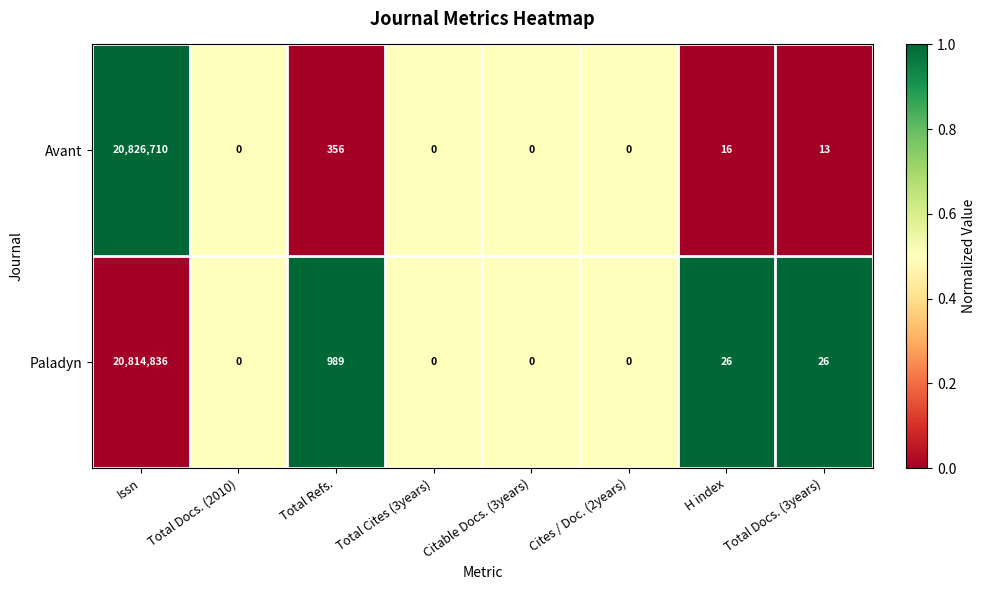

Reading right to left, list all the values displayed in this chart.

Avant: Total Docs. (3years)=13	H index=16	Cites / Doc. (2years)=0	Citable Docs. (3years)=0	Total Cites (3years)=0	Total Refs.=356	Total Docs. (2010)=0	Issn=20826710
Paladyn: Total Docs. (3years)=26	H index=26	Cites / Doc. (2years)=0	Citable Docs. (3years)=0	Total Cites (3years)=0	Total Refs.=989	Total Docs. (2010)=0	Issn=20814836